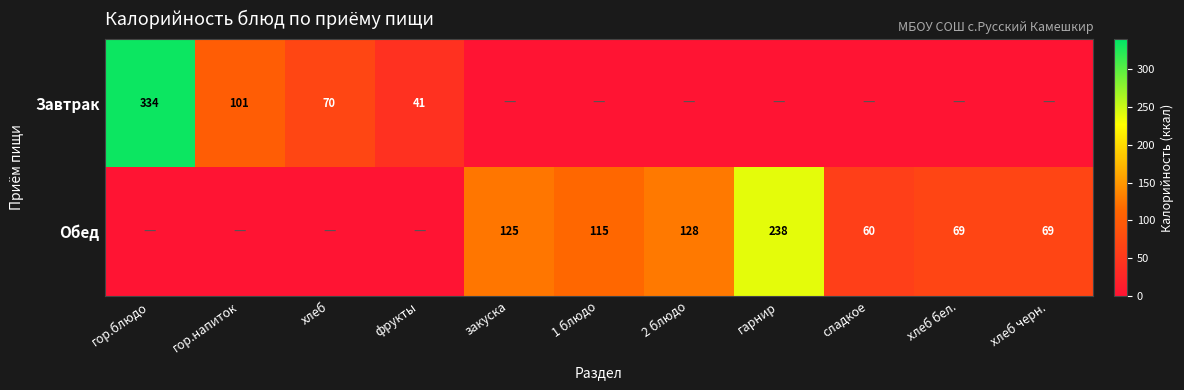

The Обед series shows 17 at хлеб бел.. True or false?

False